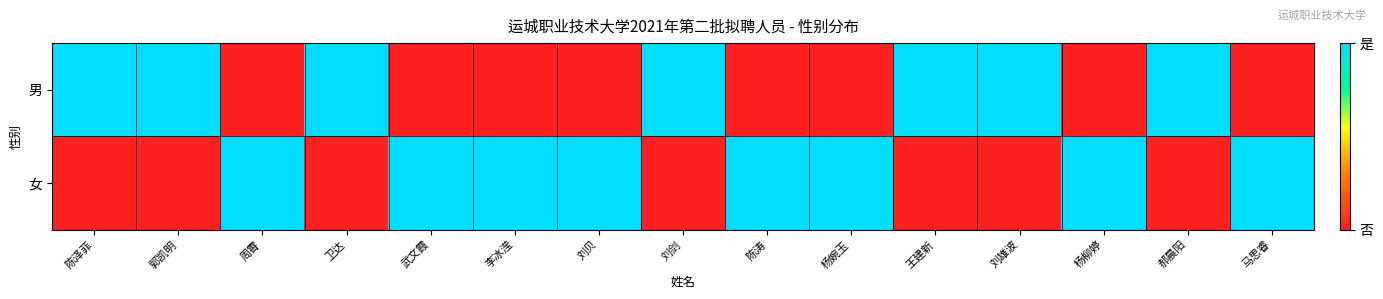

Which series has the largest total across all categories?

女